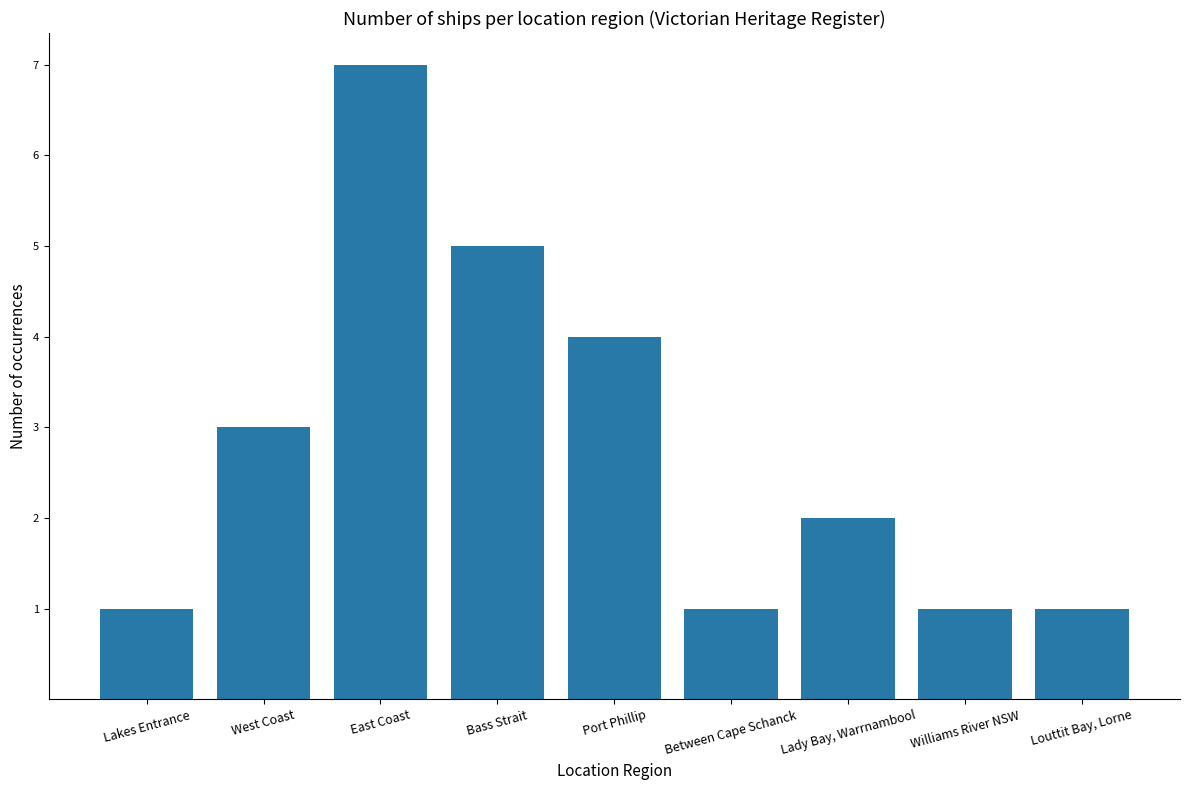

What position from the left is Lakes Entrance?

1